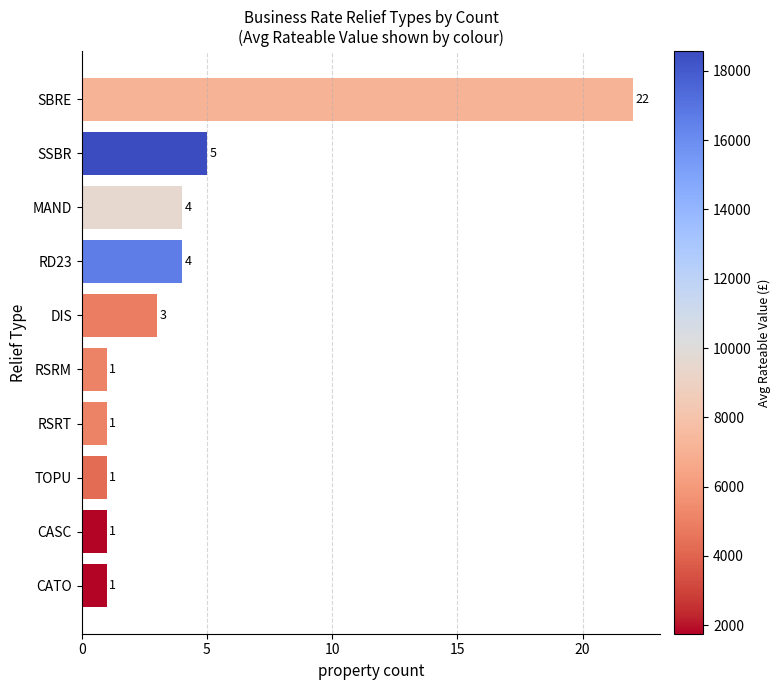

What is the difference between the second highest and second lowest values?

4